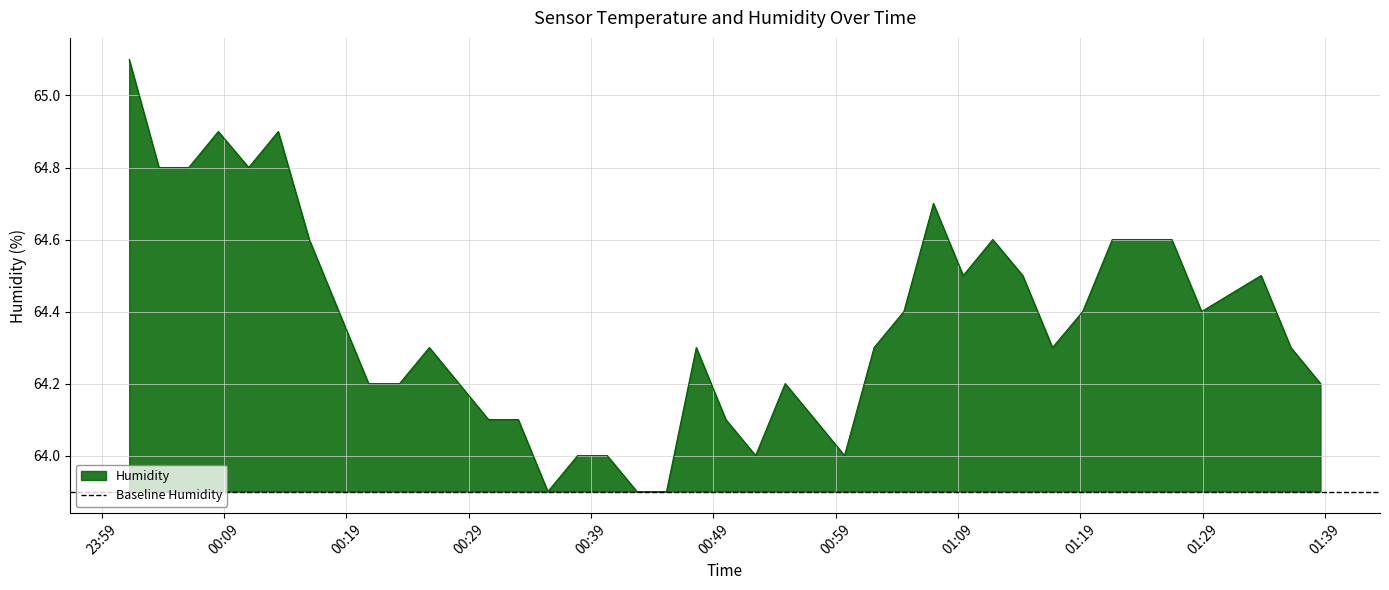

What is the difference between the maximum and minimum values?

1.2